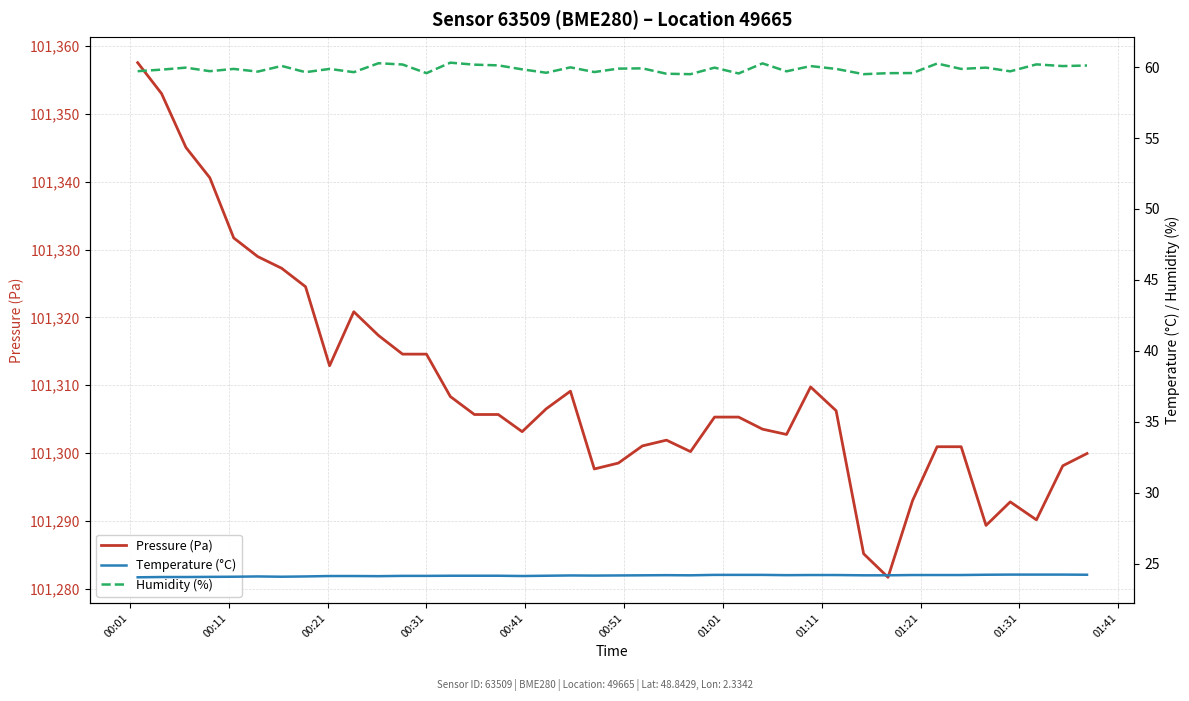

True or false: Temperature (°C) and Humidity (%) intersect in this chart.

False